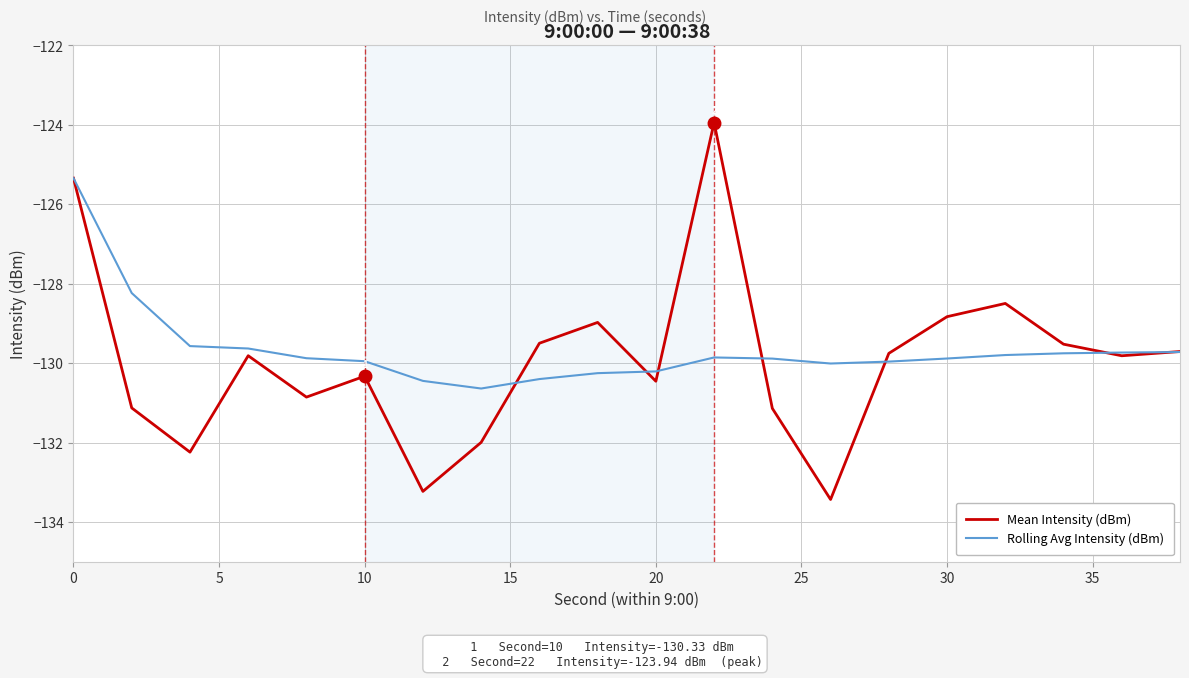

Rank the series by their maximum value, from highest to lowest.

Mean Intensity (dBm), Rolling Avg Intensity (dBm)